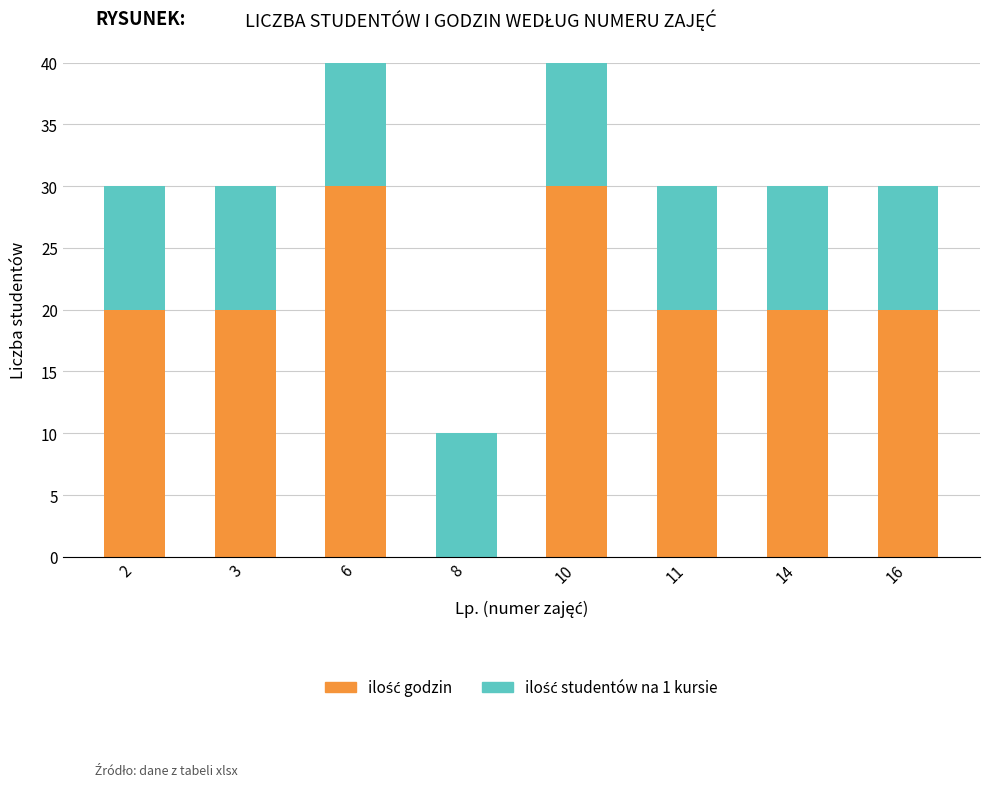

Count the number of categories in the chart.

8